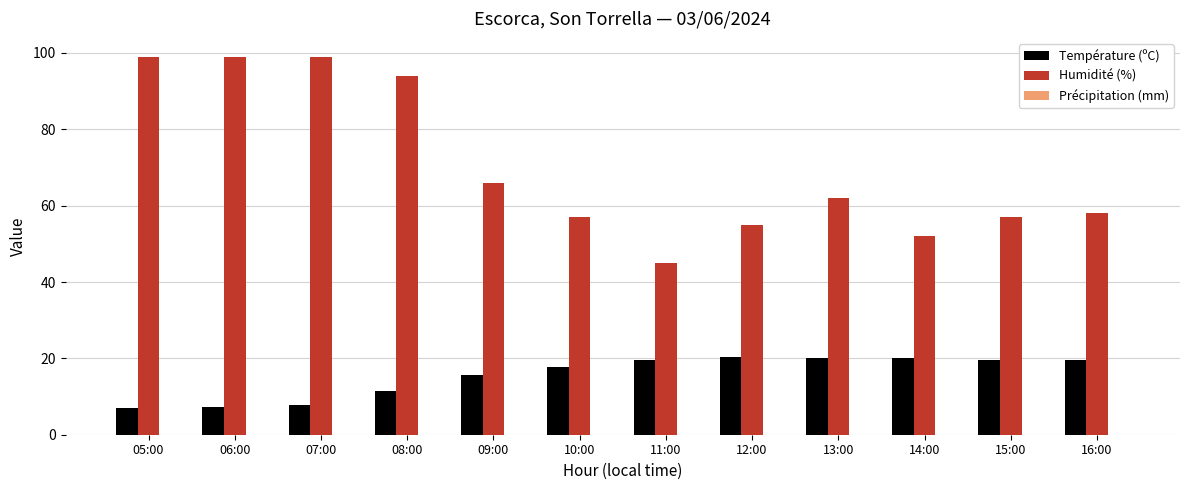

The Température (ºC) series shows 18.0 at 08:00. True or false?

False